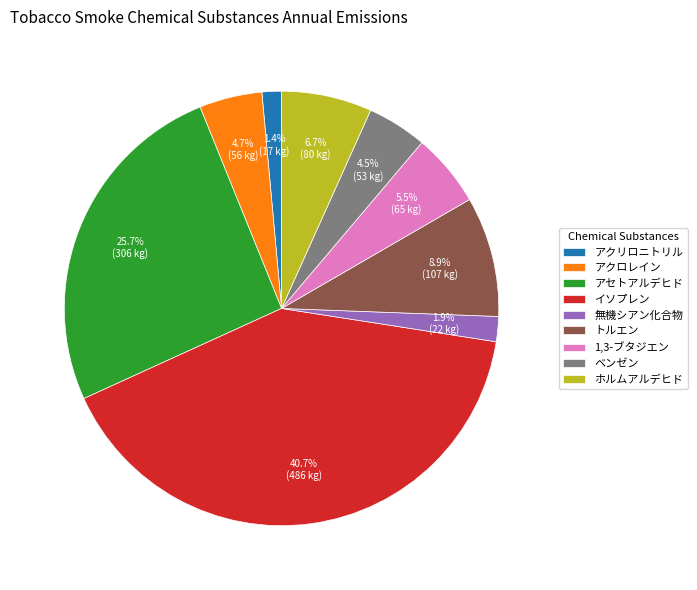

Is トルエン the majority of the pie?

No